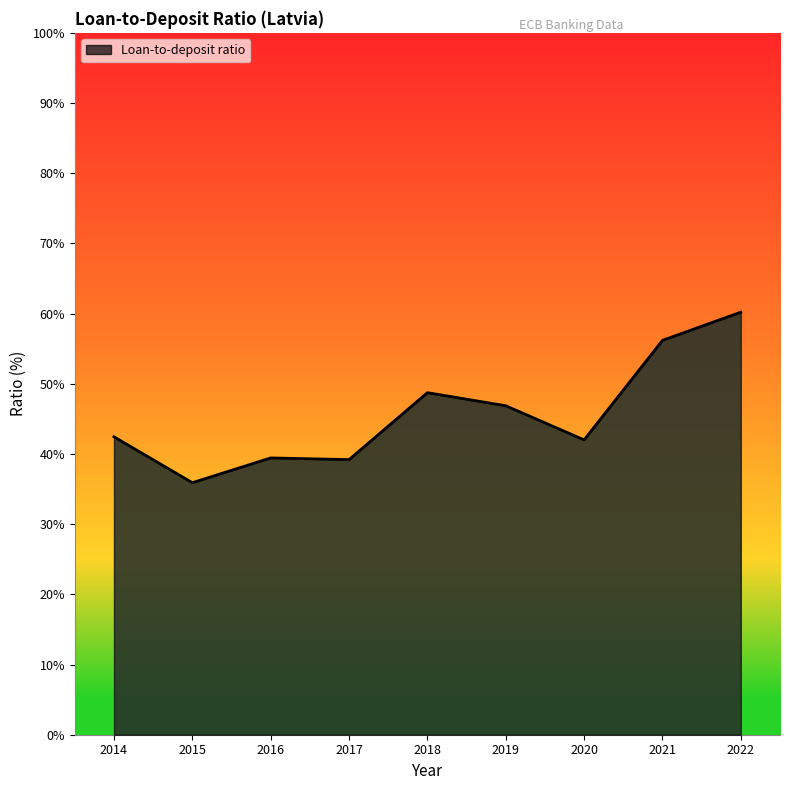

What is the difference between the values at 2020 and 2022?

18.2